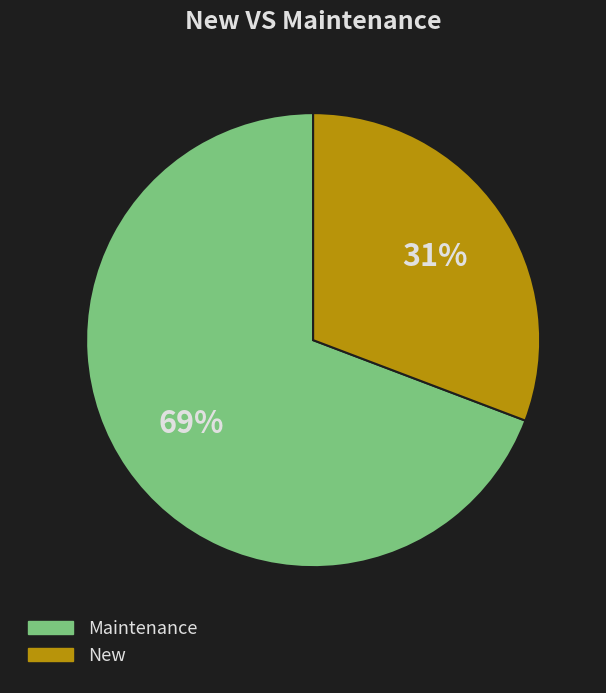

Which category has the smallest portion of the pie?

New